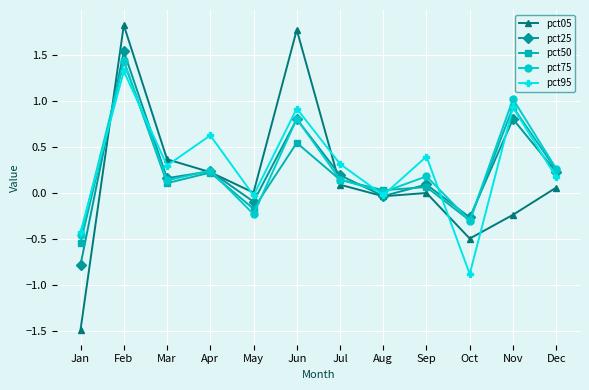

What is the value of the pct50 point at the 5th from the left?

-0.2